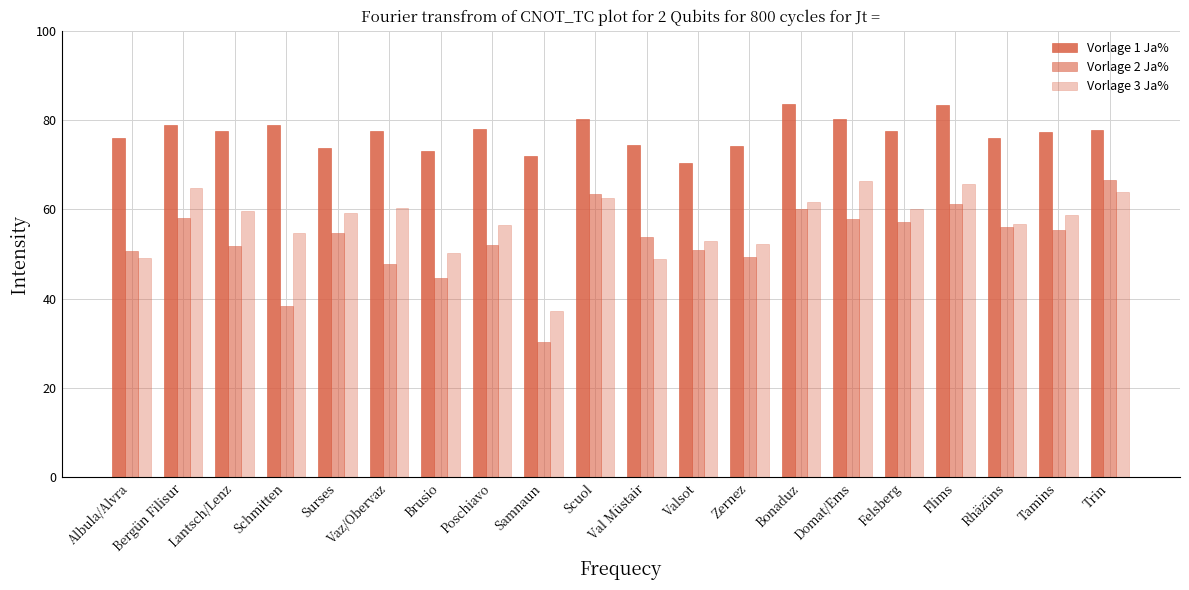

How many groups of bars are there?

20